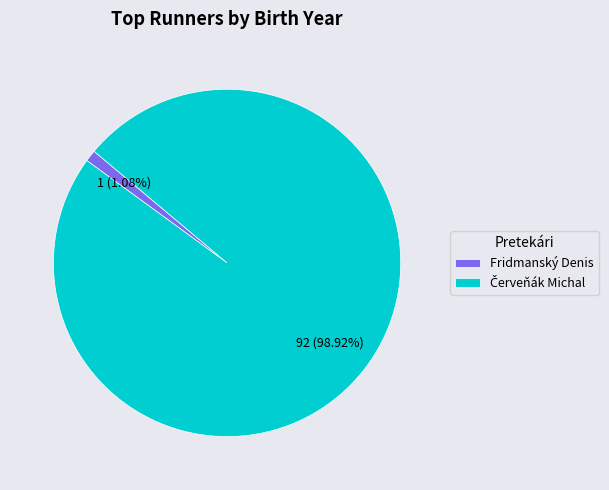

What is the smallest slice in the pie chart?

Fridmanský Denis